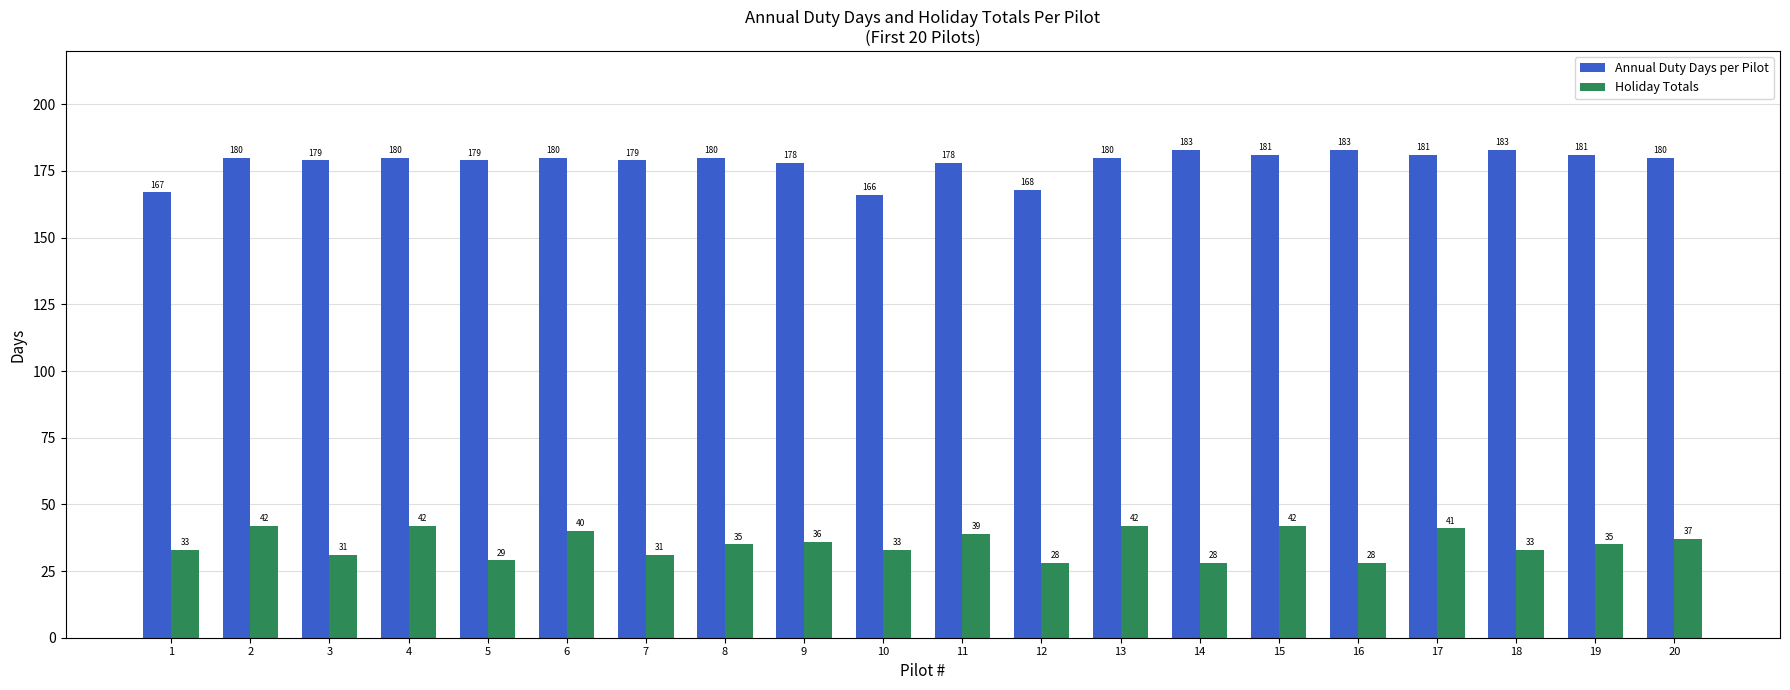

How many data points in Holiday Totals are less than 35?

9